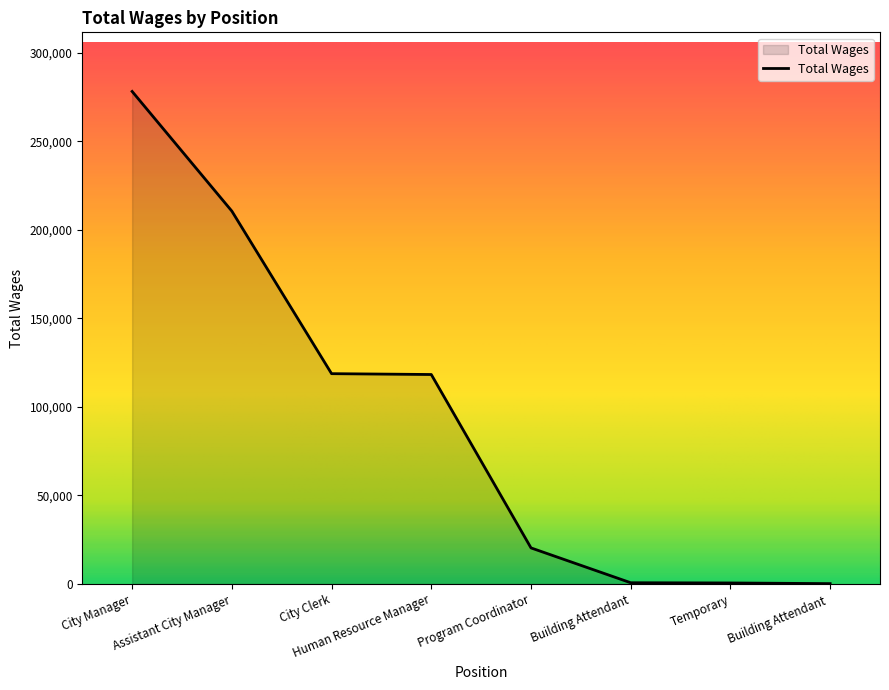

Between Assistant City Manager and City Clerk, which is larger?

Assistant City Manager